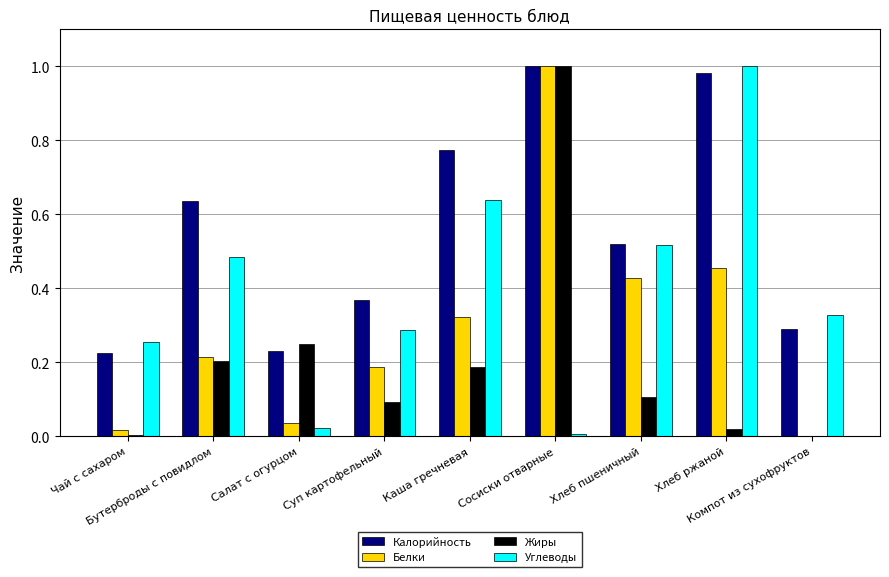

Which series has the largest total across all categories?

Калорийность